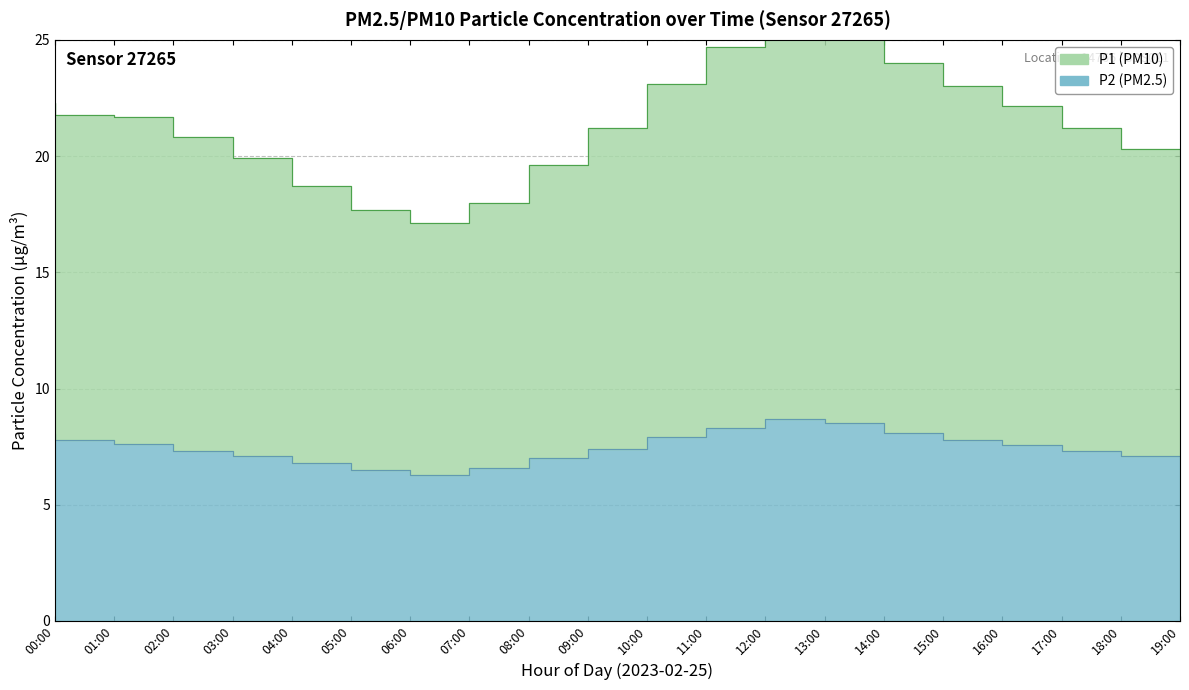

Is the value of P1 at 06:00 greater than the value of P2 at 08:00?

Yes